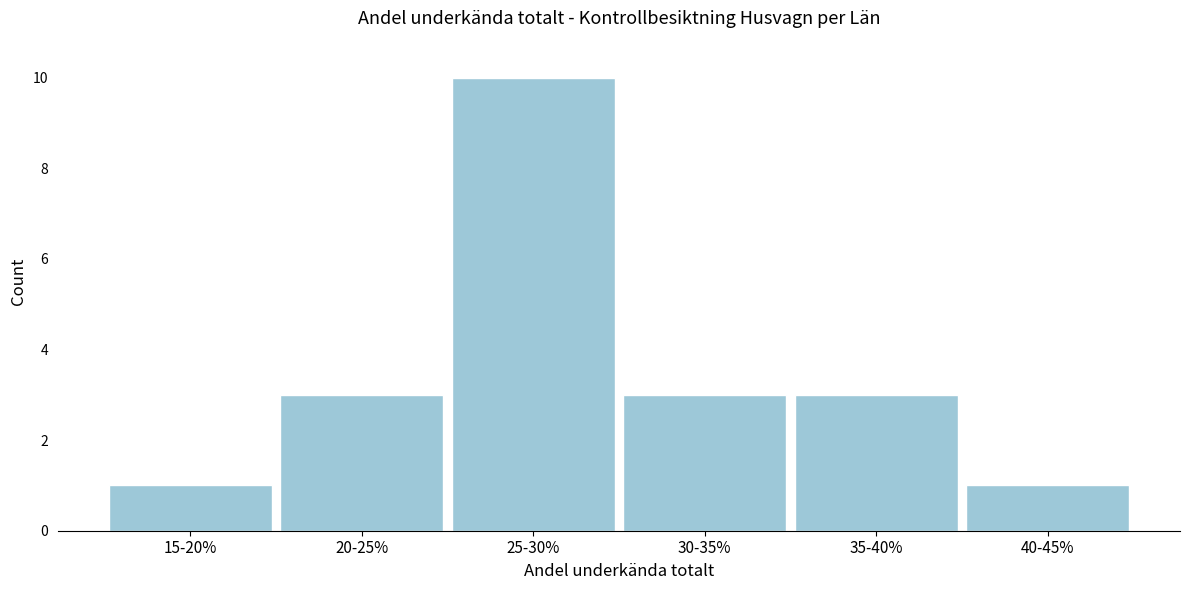

Reading right to left, list all the values displayed in this chart.

40-45%=1	35-40%=3	30-35%=3	25-30%=10	20-25%=3	15-20%=1